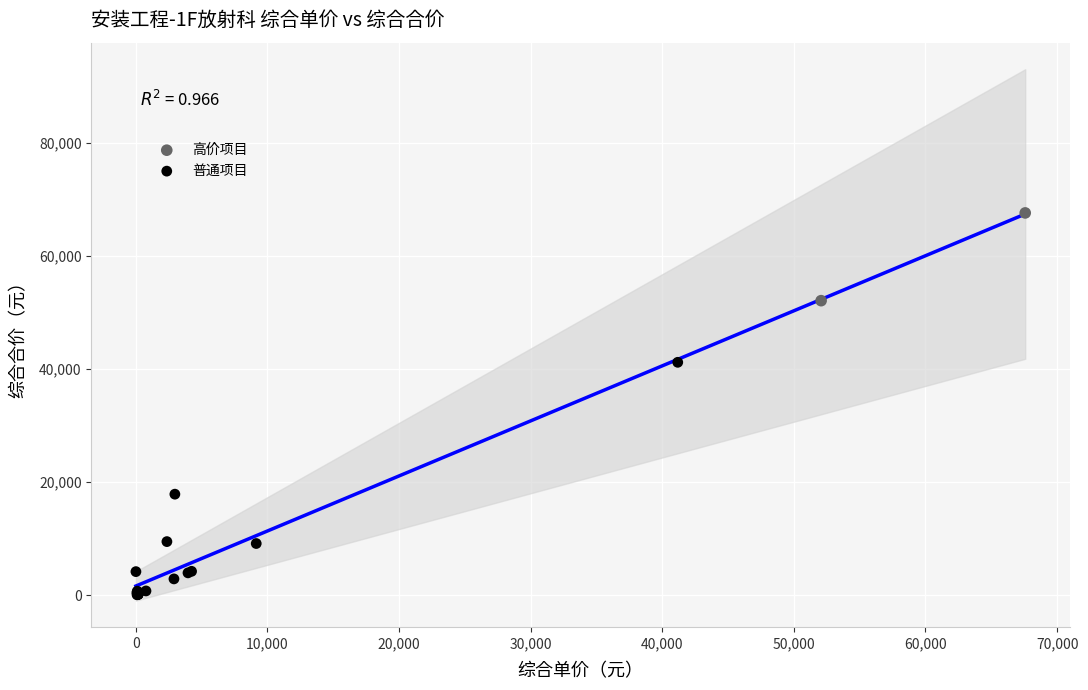

What are all the series names shown in the legend?

高价项目, 普通项目